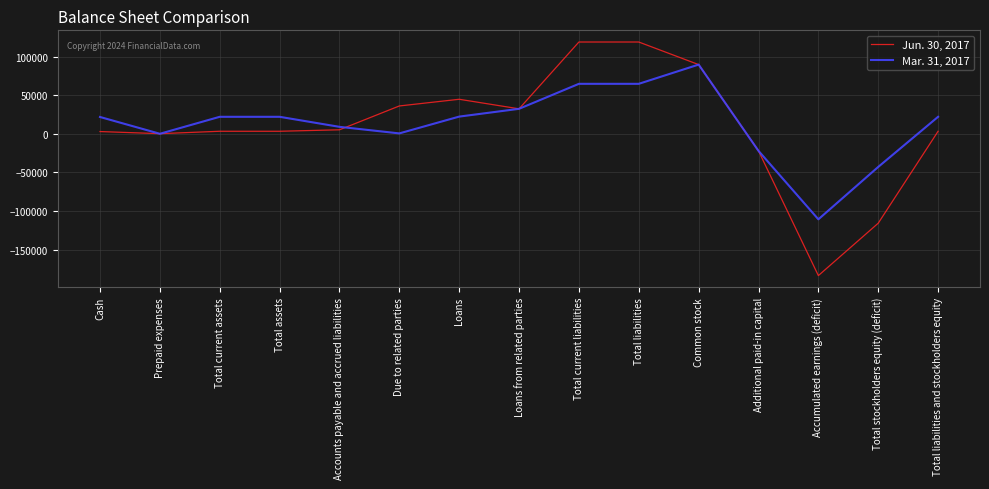

Is the value of Jun. 30, 2017 at Loans greater than the value of Mar. 31, 2017 at Loans?

Yes